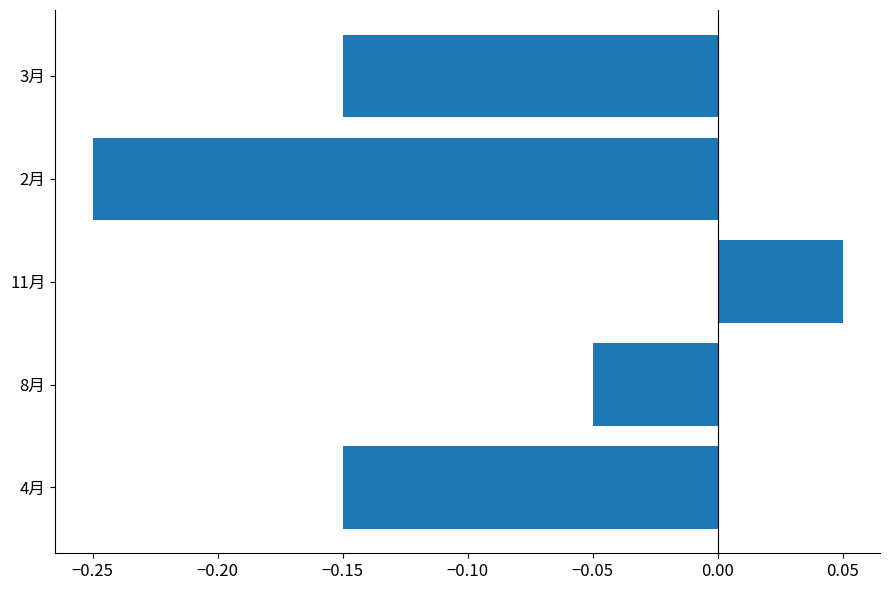

True or false: the data shows -0.2 at 4月.

False